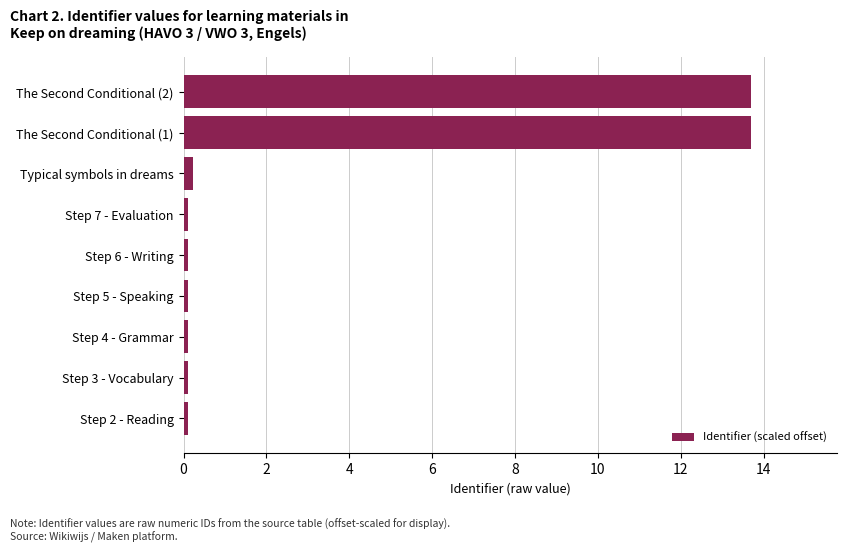

Where is the data nearest to the value 6?

Typical symbols in dreams